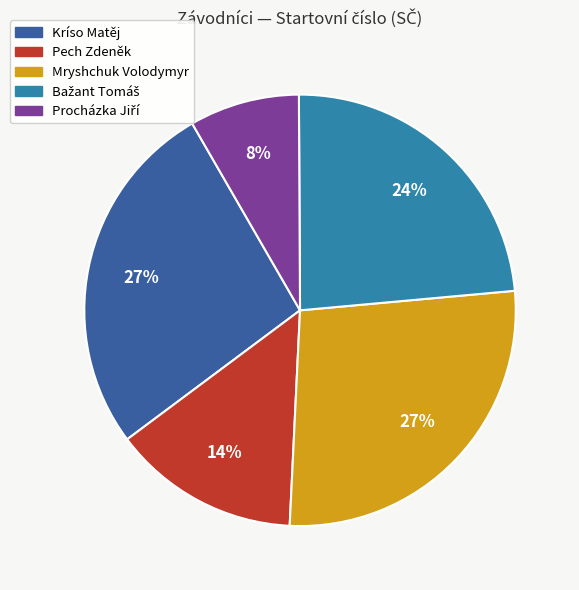

To the nearest percent, what percentage of the pie is Pech Zdeněk?

14%